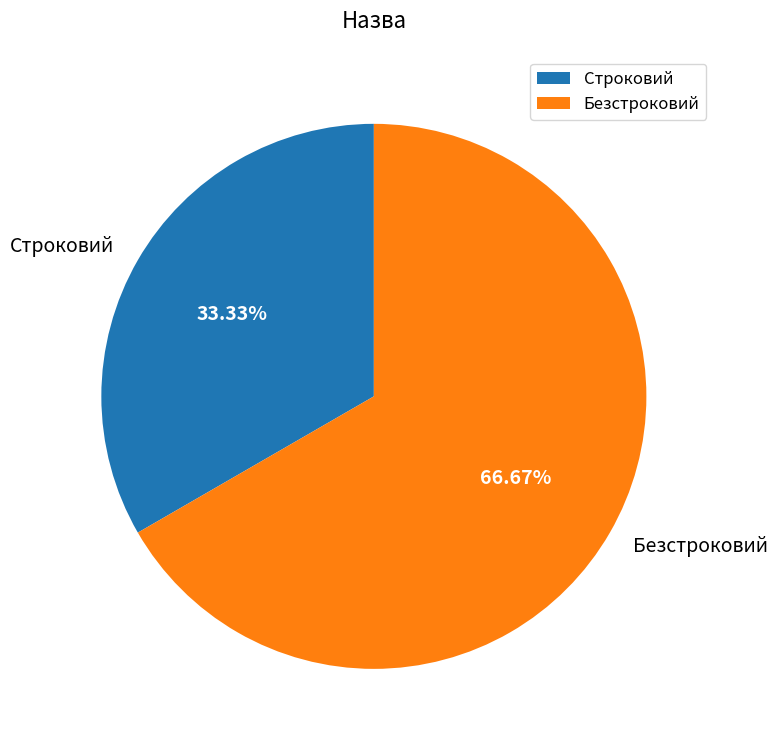

The Строковий slice represents 21% of the pie. True or false?

False